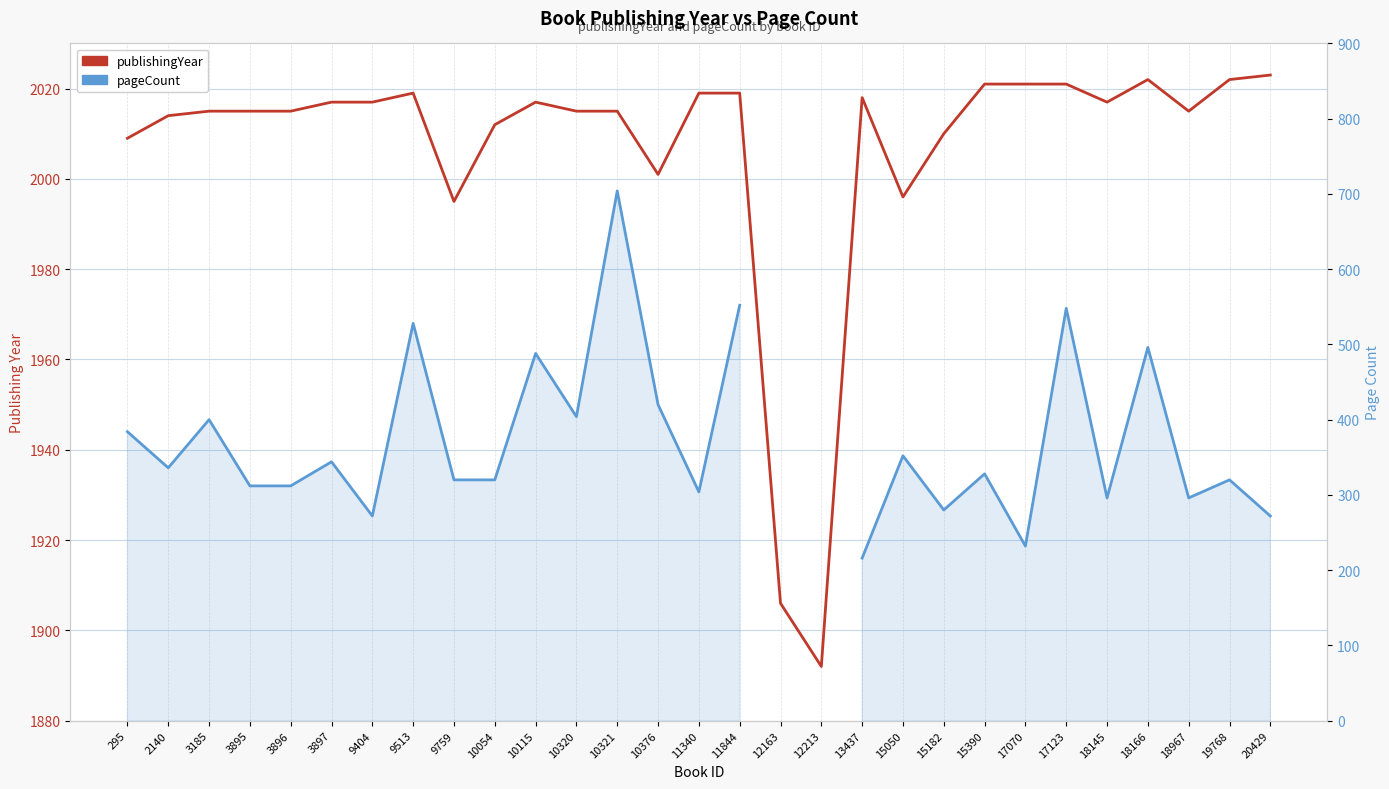

At which label is publishingYear closest to 1957?

9759